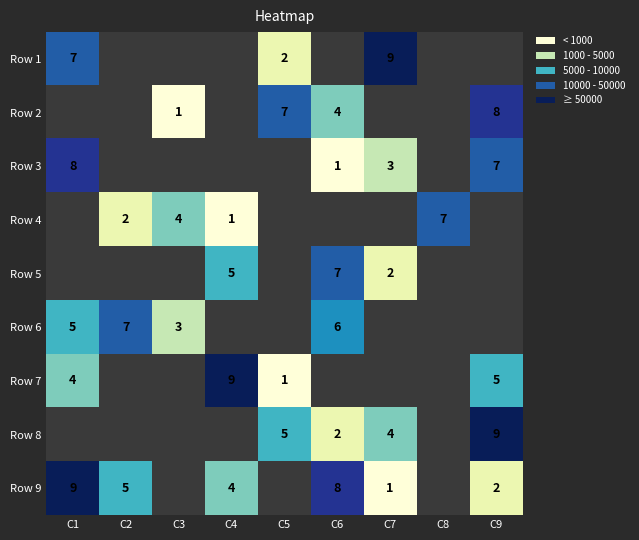

Is it true that Row 6 equals 12 at C2?

False